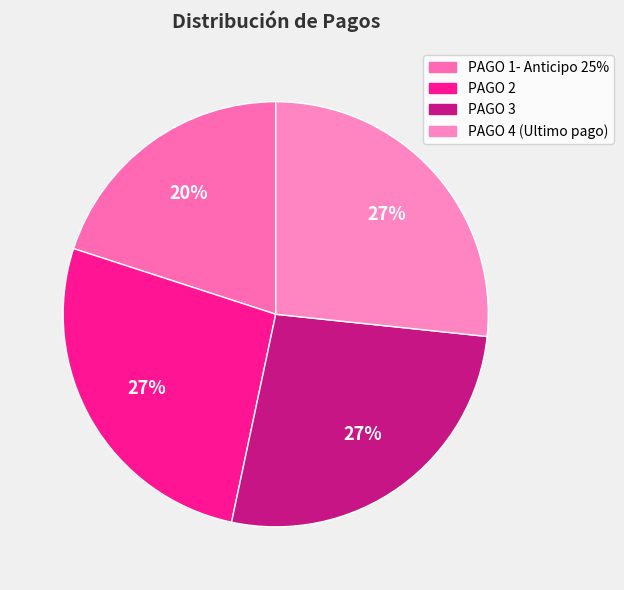

The PAGO 3 slice represents 27% of the pie. True or false?

True